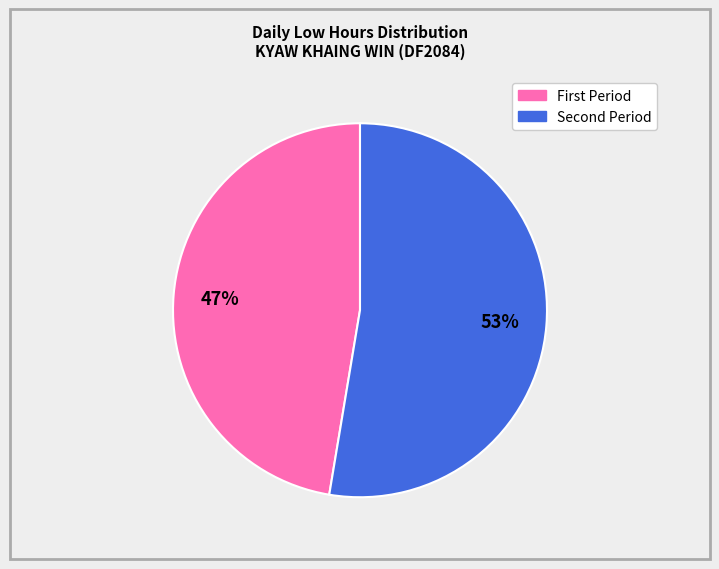

To the nearest percent, what is the average slice percentage?

50%